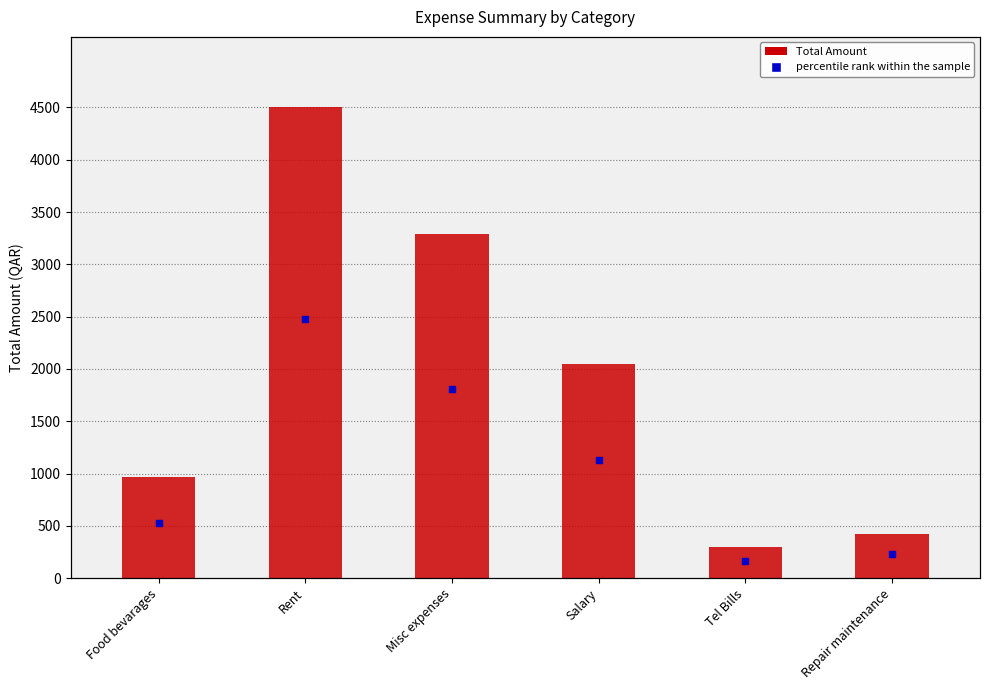

What is the change in value from Food bevarages to Repair maintenance?

-542